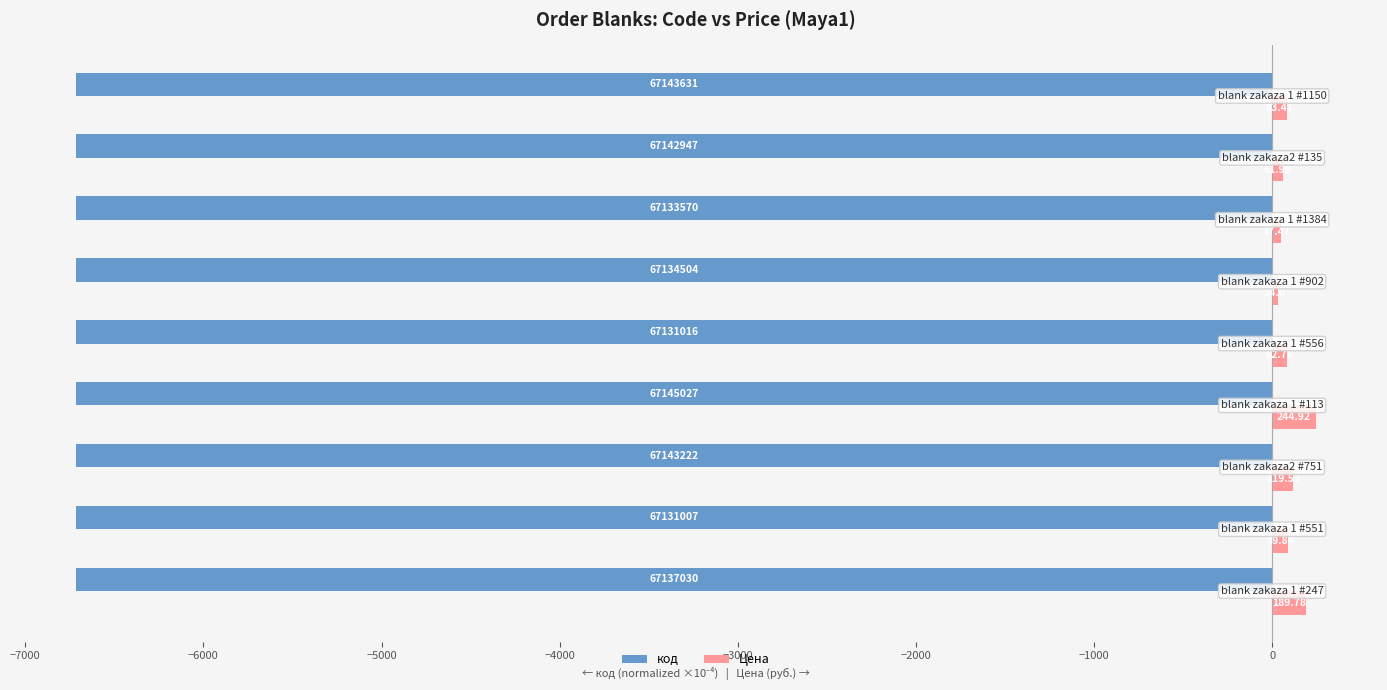

List the series in order of their overall mean, highest first.

Цена, код